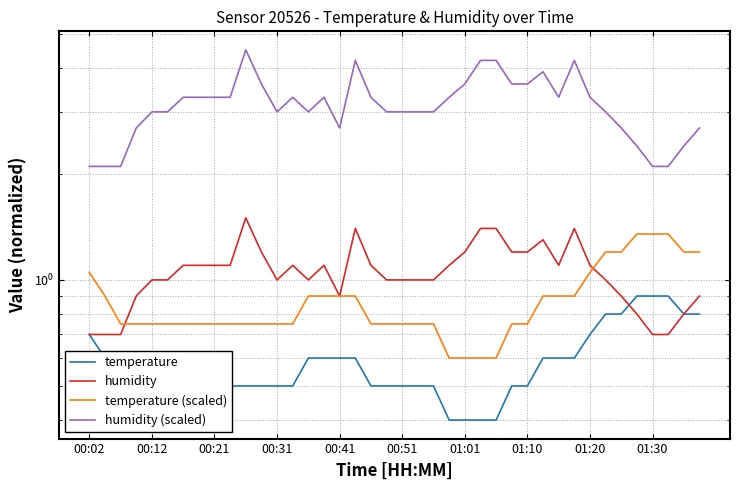

Count the number of categories in the chart.

40